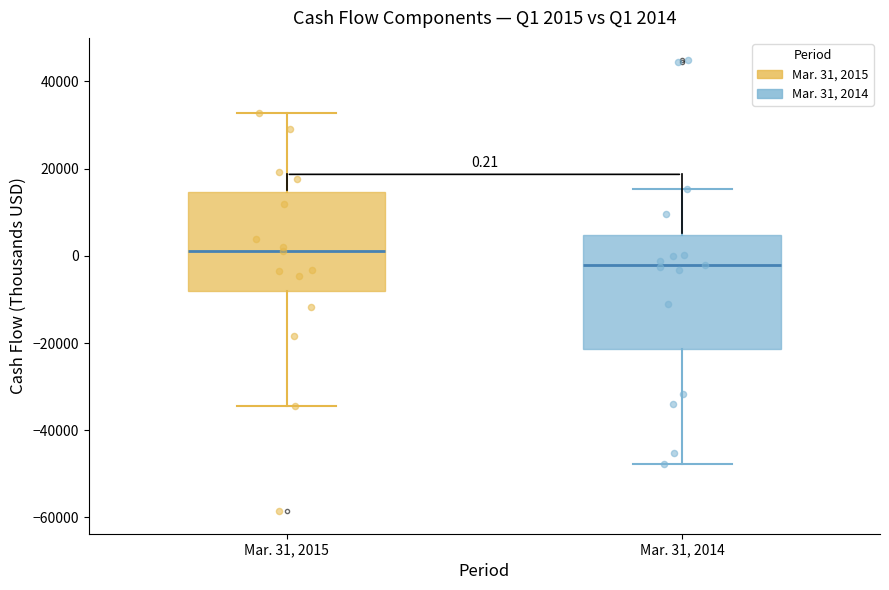

Which box has the lowest median line?

Mar. 31, 2014